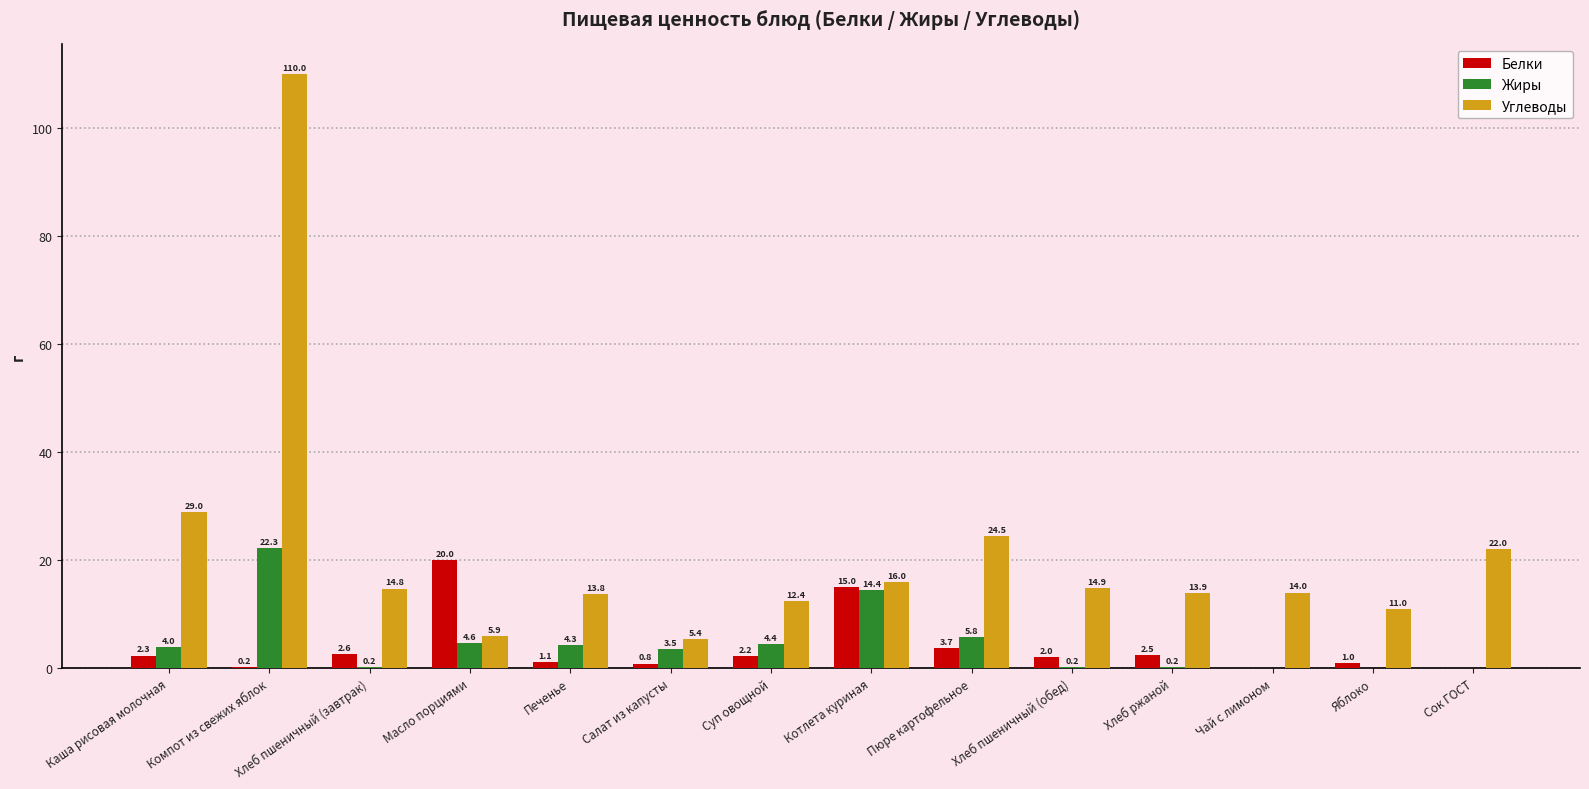

What value does the Белки series have at Каша рисовая молочная?

2.3